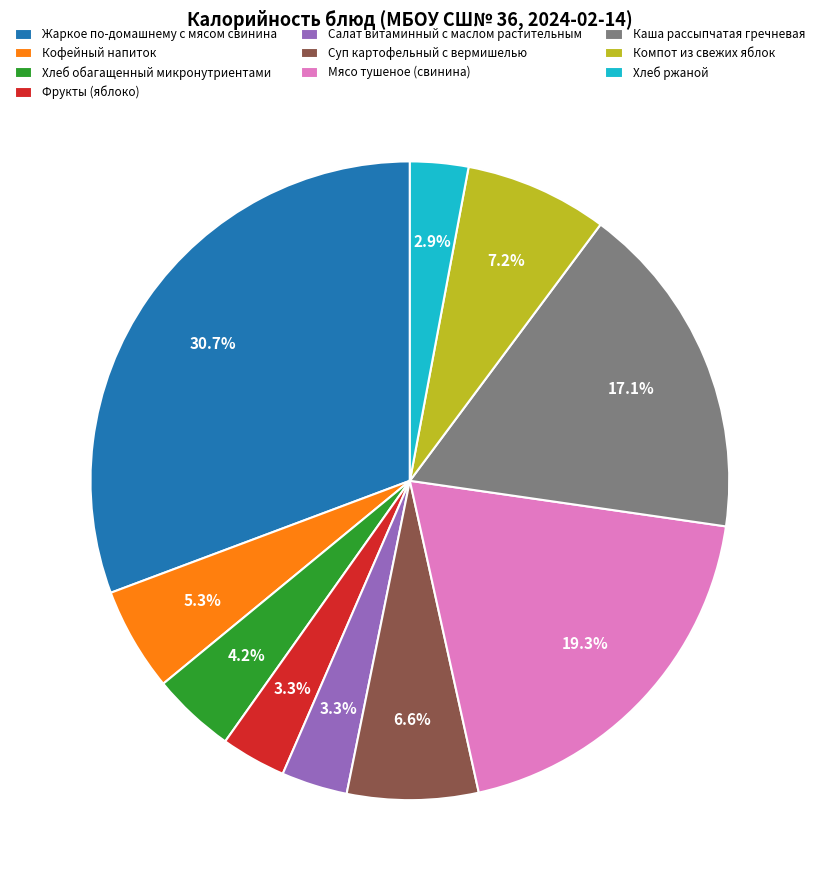

What percentage is NOT represented by Суп картофельный с вермишелью?

93.4%